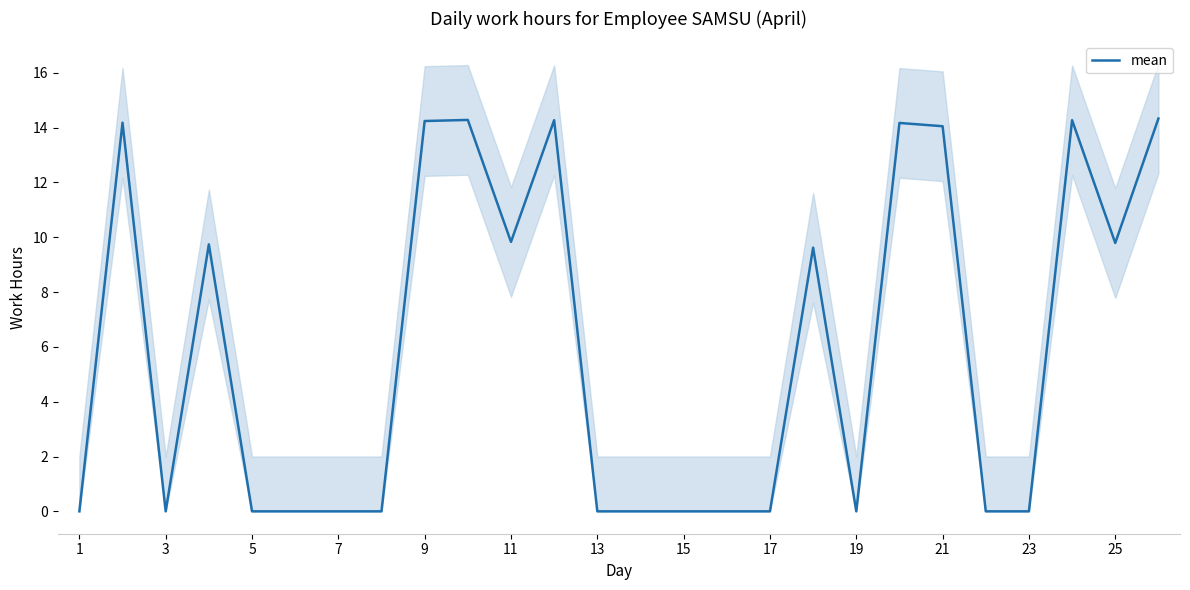

What is the sum of all values?

152.8